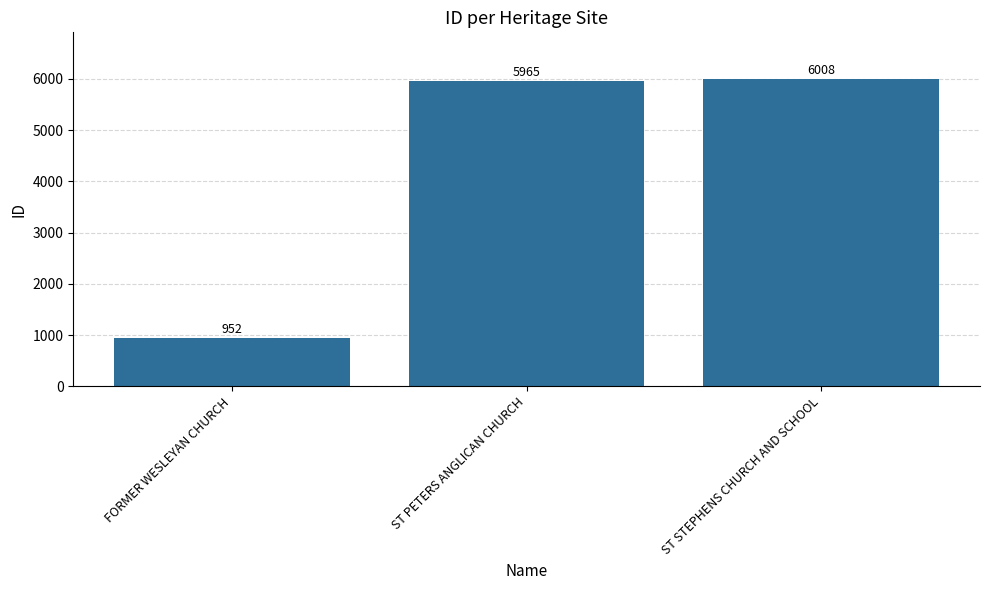

Read the value at FORMER WESLEYAN CHURCH, to the nearest 50.

950